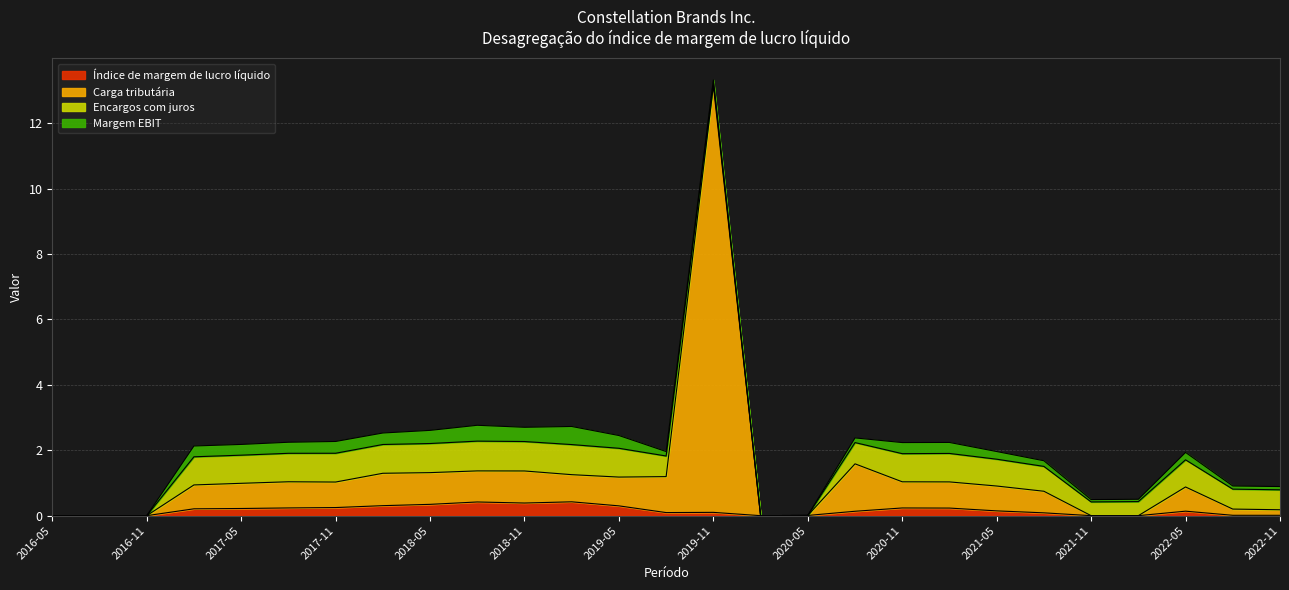

What is the label of the 11th point from the right?

2020-05